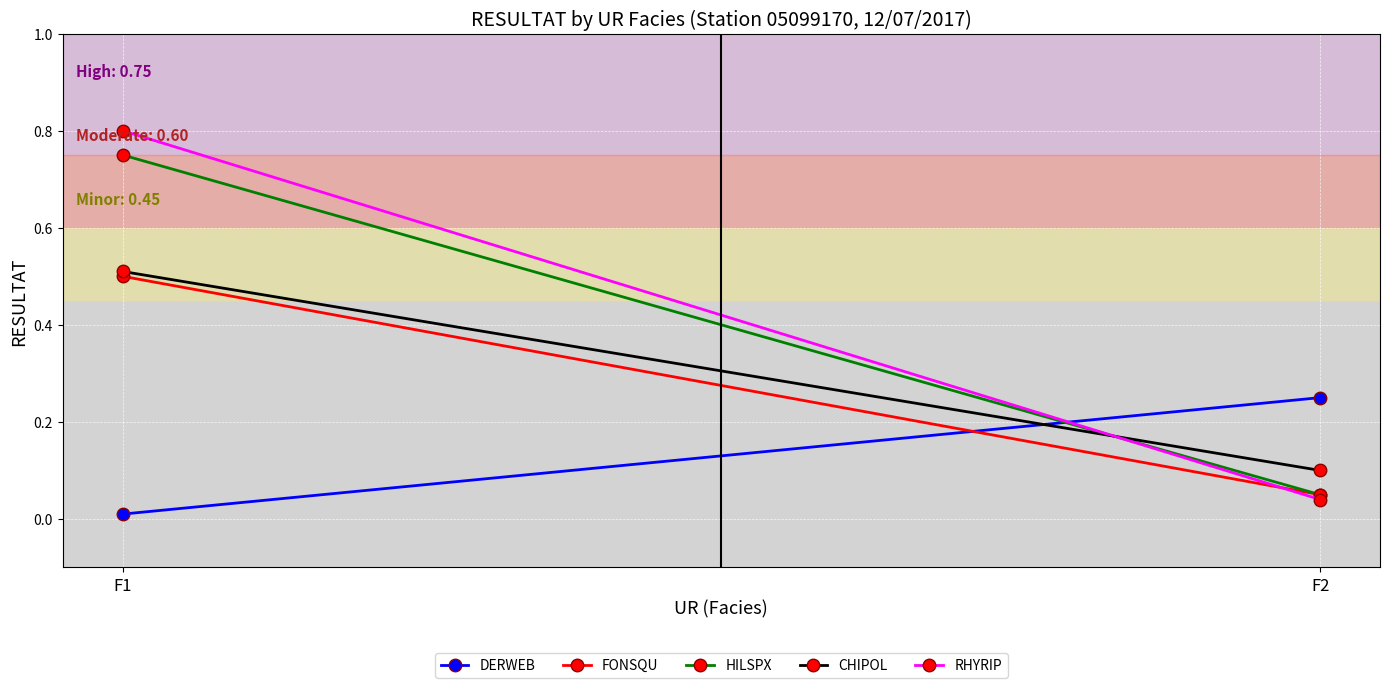

How many series are shown in this chart?

5